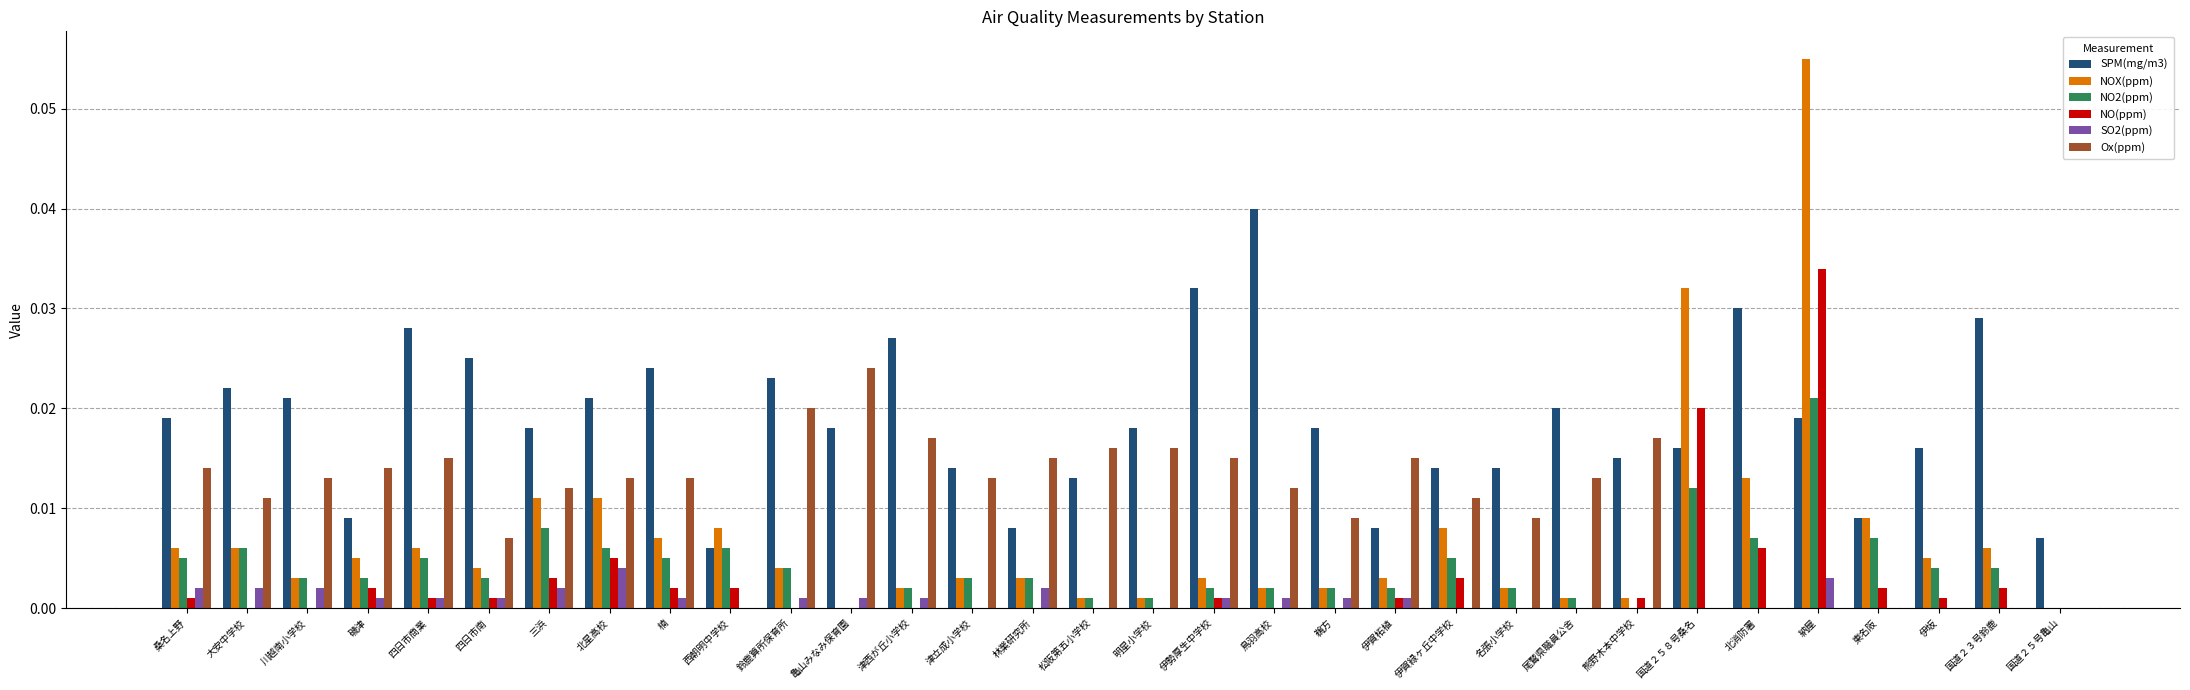

At which category is the sum across all series the highest?

納屋